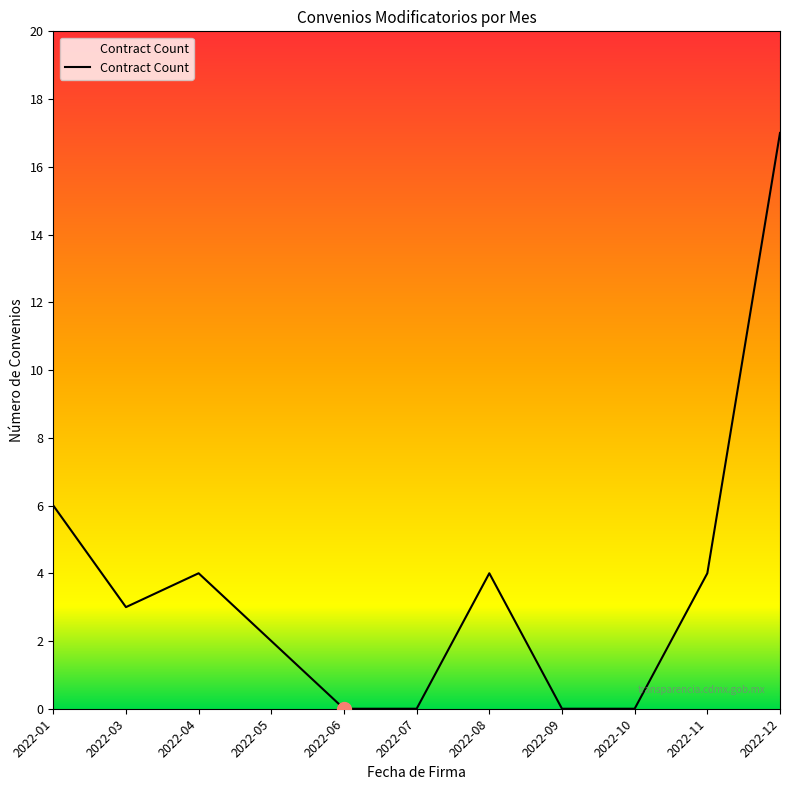

Which has a higher value, 2022-01 or 2022-09?

2022-01